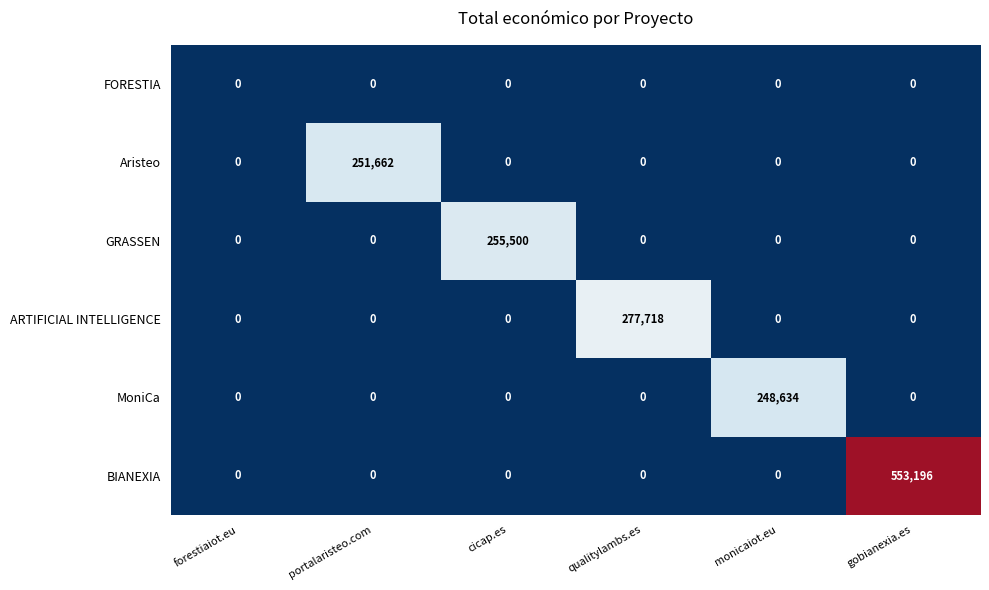

What is the difference between the maximum and minimum values in the GRASSEN series?

255500